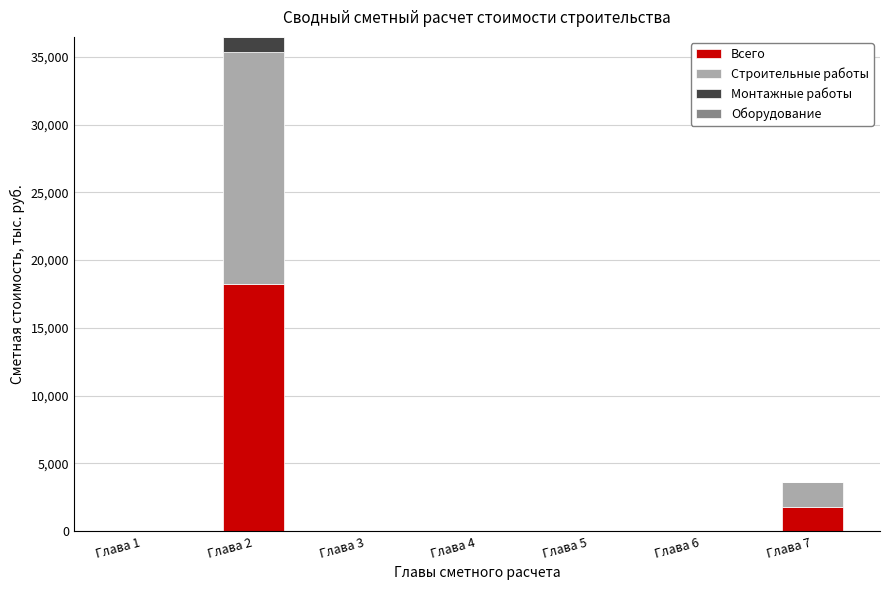

Reading right to left, transcribe the values for Всего.

Глава 7=1817.1	Глава 6=0.0	Глава 5=0.0	Глава 4=0.0	Глава 3=0.0	Глава 2=18233.6	Глава 1=0.0